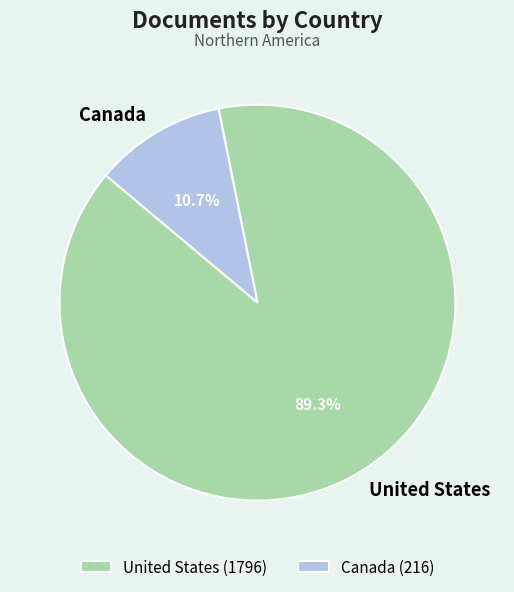

To the nearest percent, what is the average slice percentage?

50%